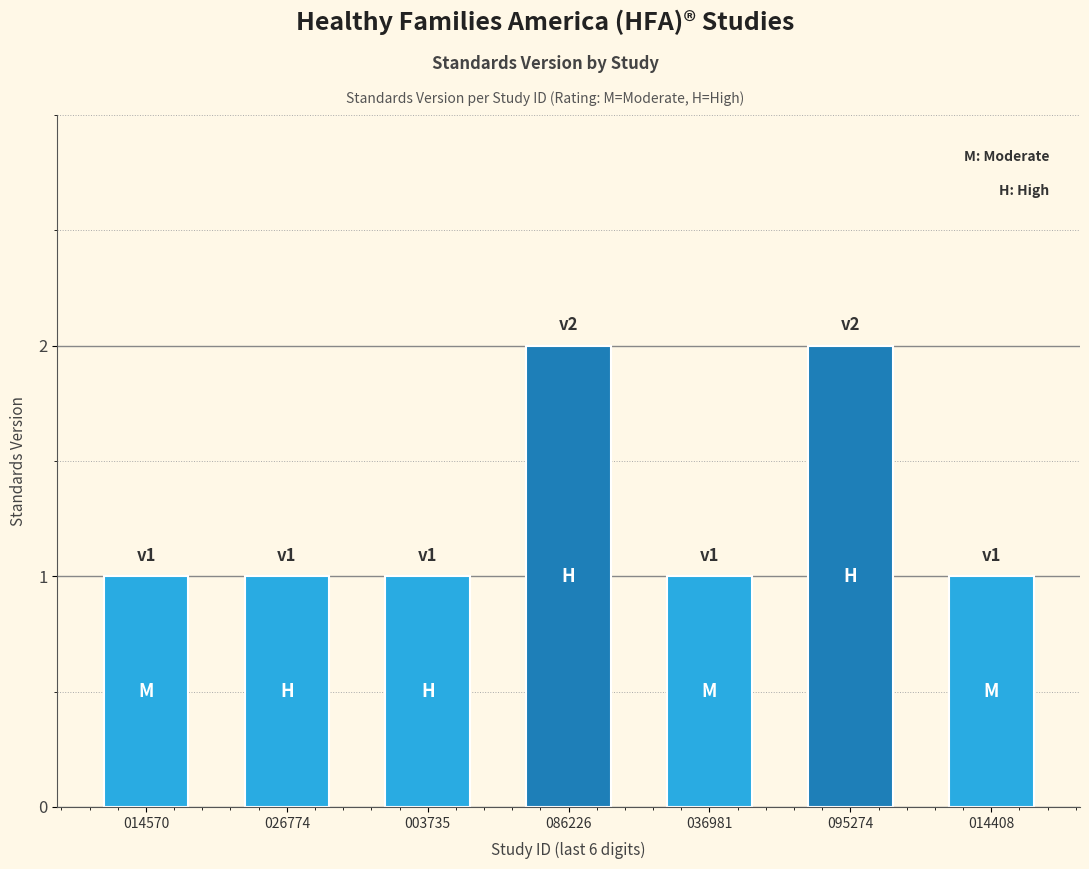

What is the difference between the maximum and minimum values?

1